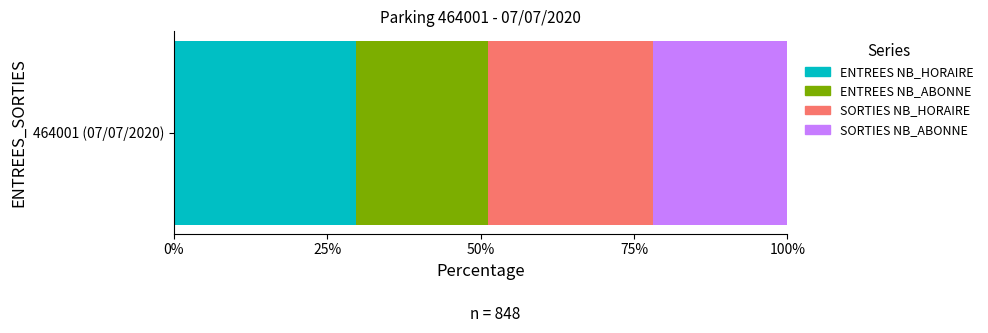

What is the maximum value for ENTREES NB_HORAIRE?

29.7